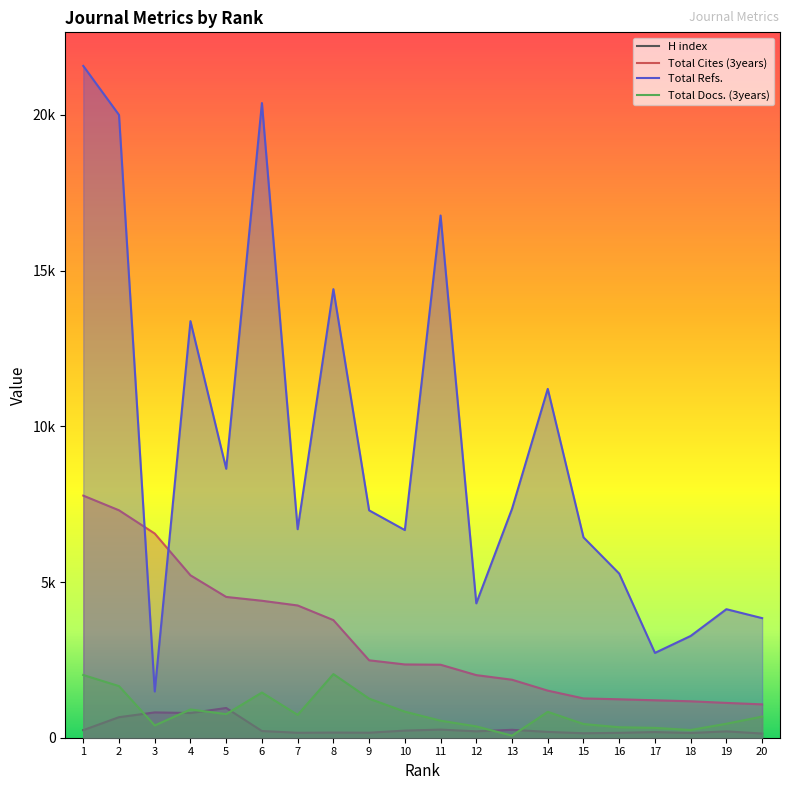

What is the sum of the Total Docs. (3years) values at 20 and 18?

927